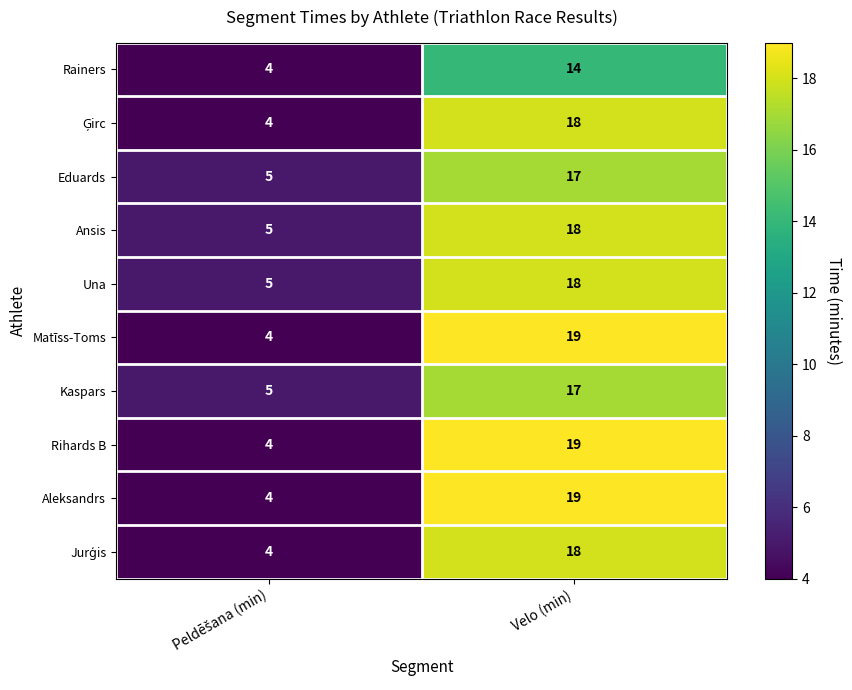

What is the spread (max minus min) of values at Velo (min)?

5